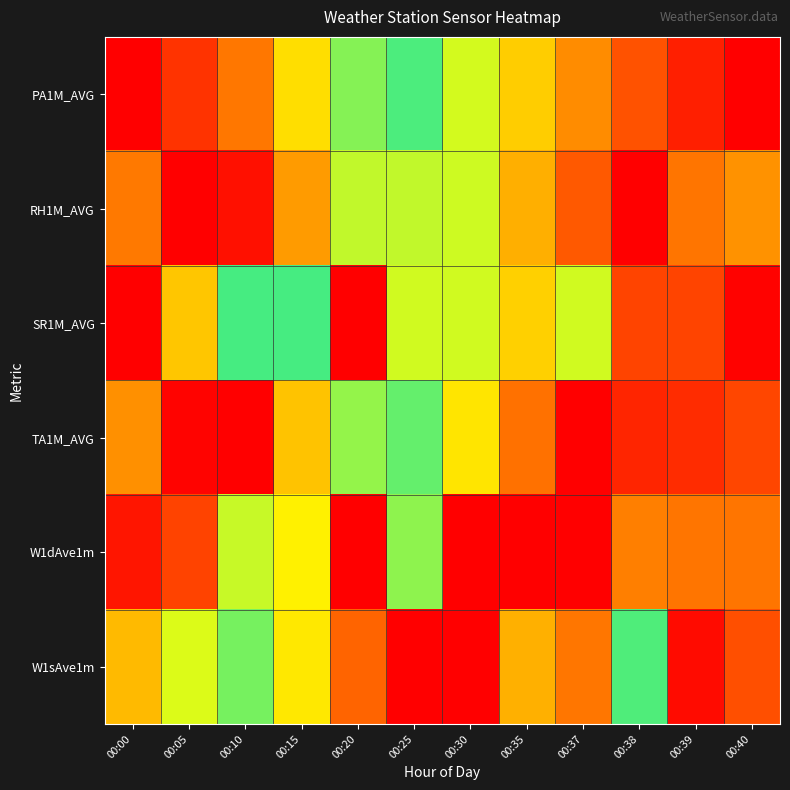

Between 00:30 and 00:38, which series saw the biggest shift?

W1sAve1m